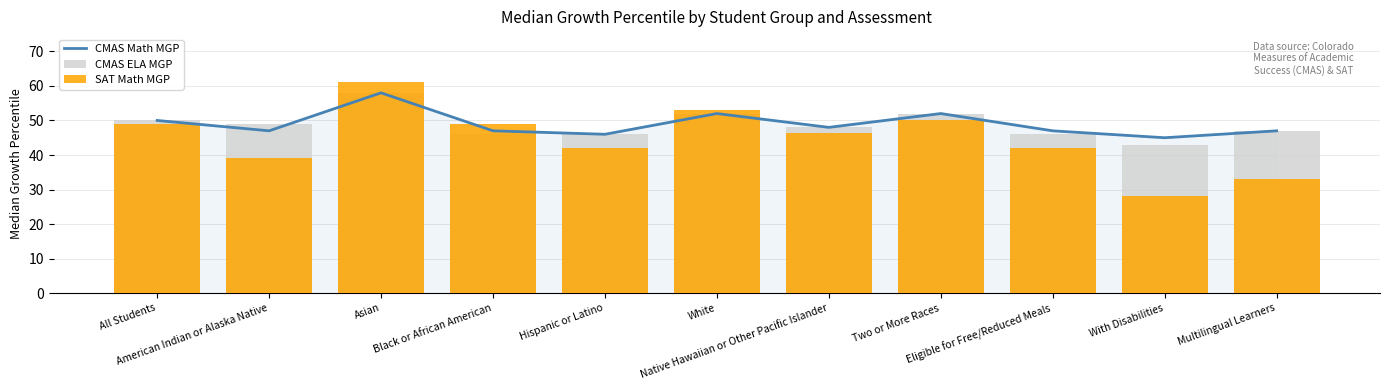

Between White and Multilingual Learners, which series saw the biggest shift?

SAT Math MGP